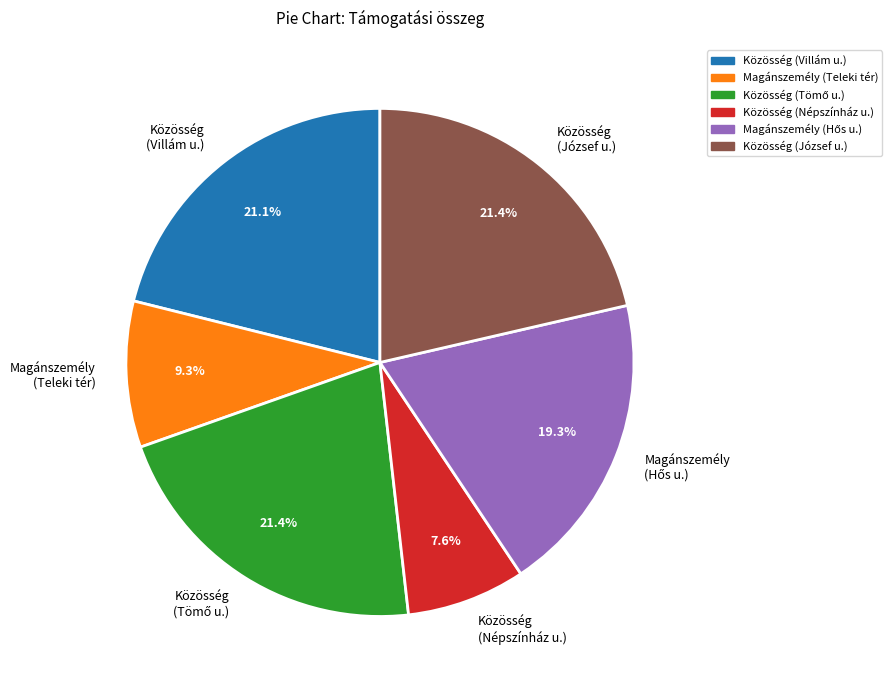

How many slices are in this pie chart?

6